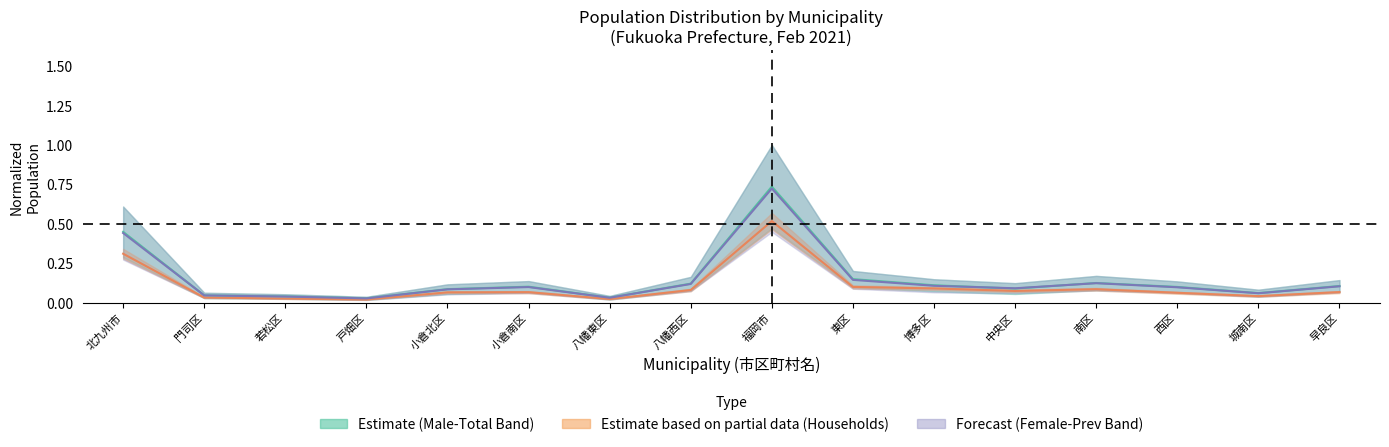

How many lines are shown in the chart?

3